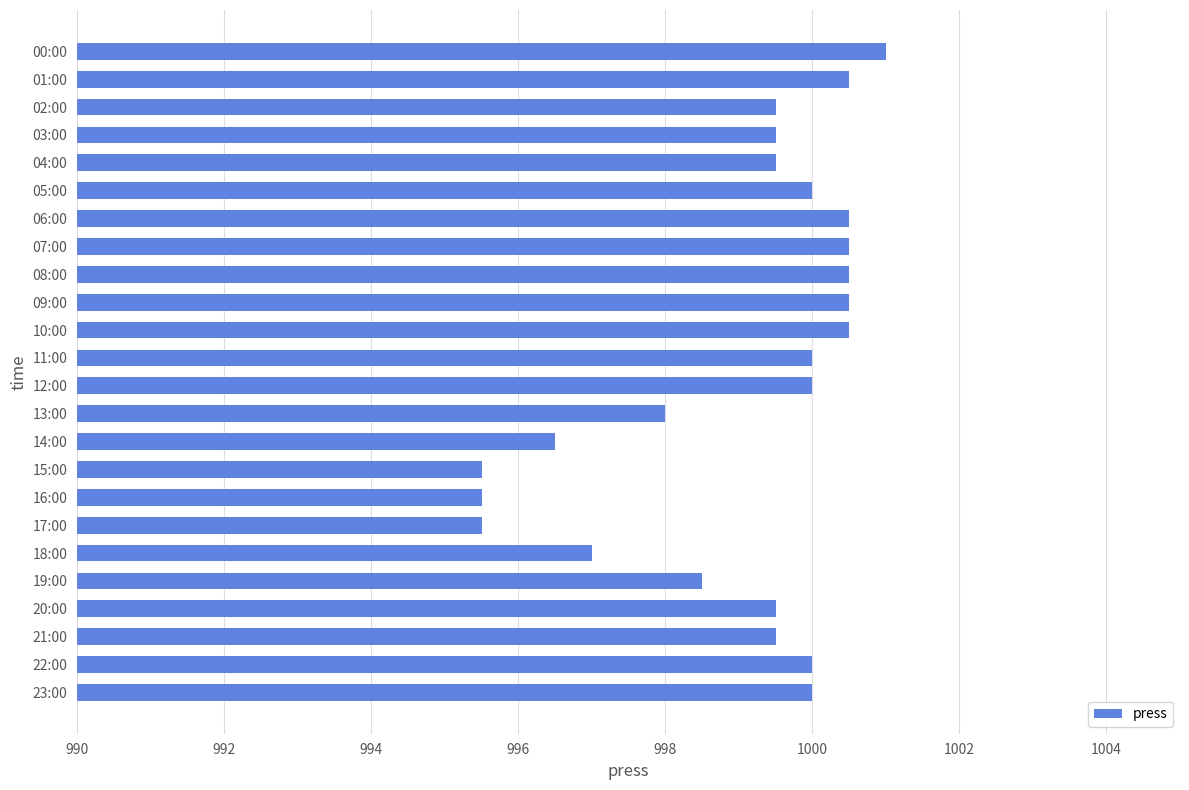

What is the label of the 14th bar from the top?

13:00